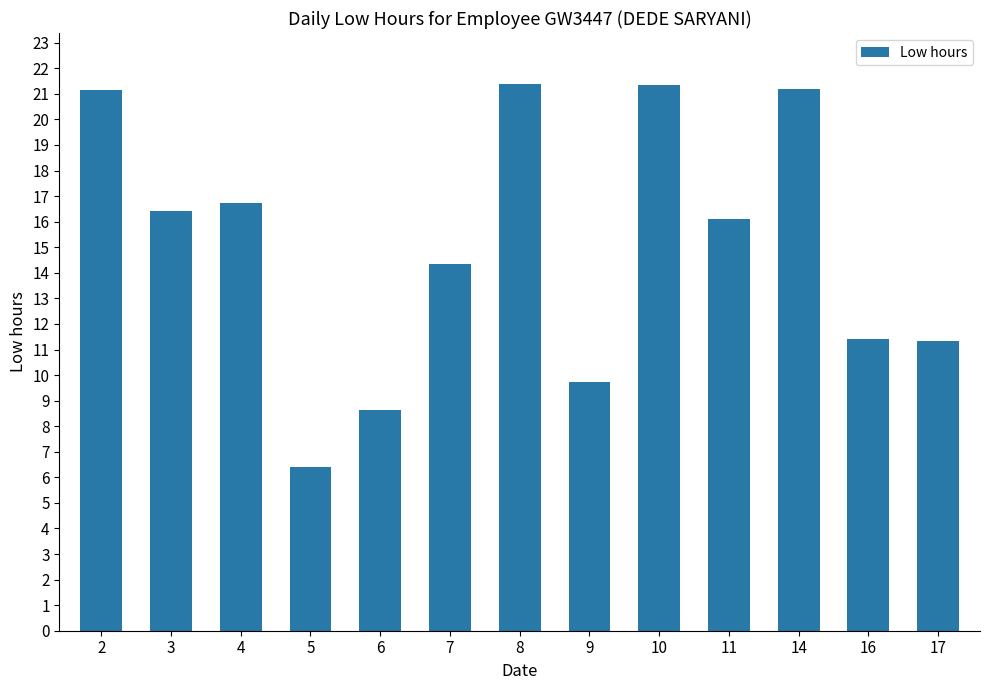

What is the sum of all values?

196.3